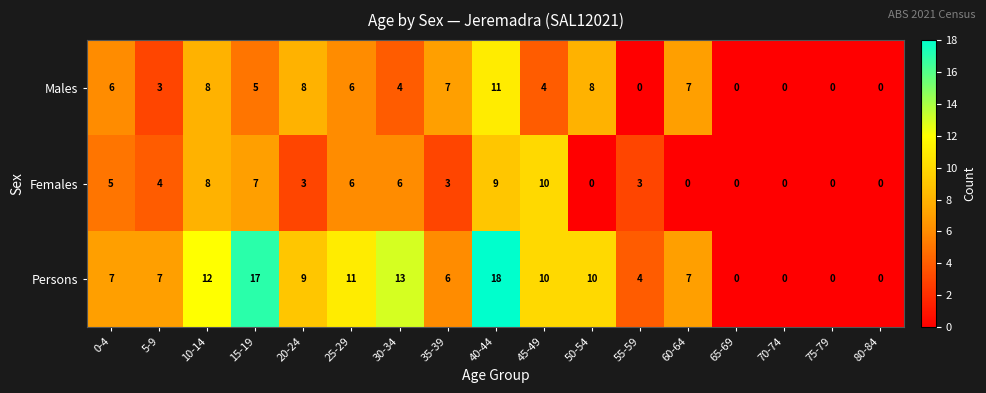

True or false: Females has a value of 0 at 80-84.

True